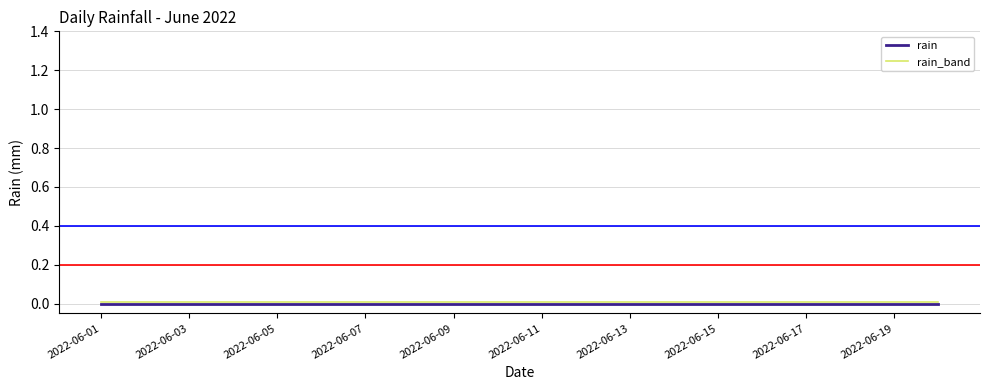

What are all the series names shown in the legend?

rain, rain_band